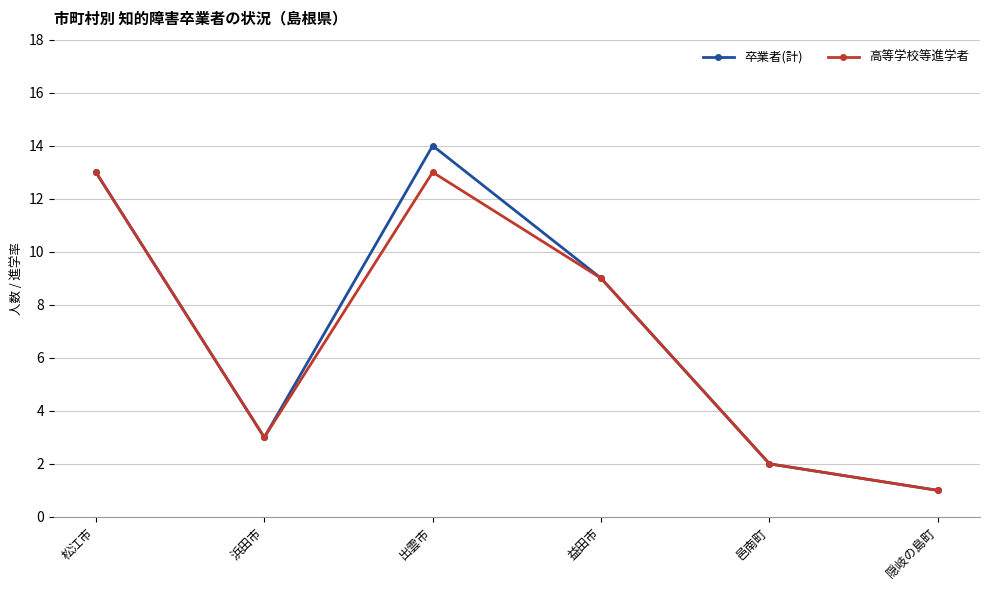

The value of 卒業者(計) at 邑南町 is 1. True or false?

False